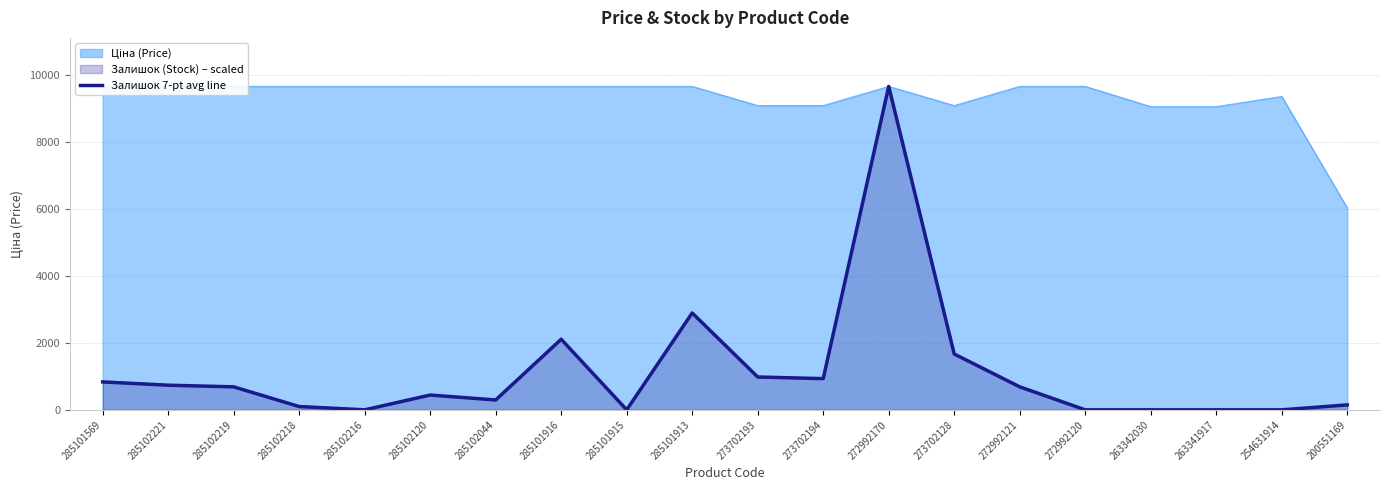

What is the difference between the second highest and minimum values?

2894.5